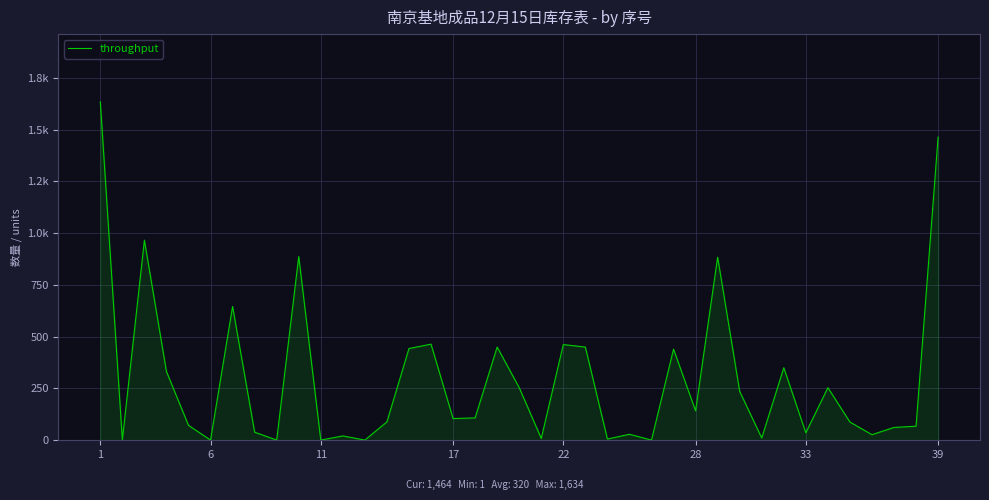

Does the chart have visible grid lines?

Yes